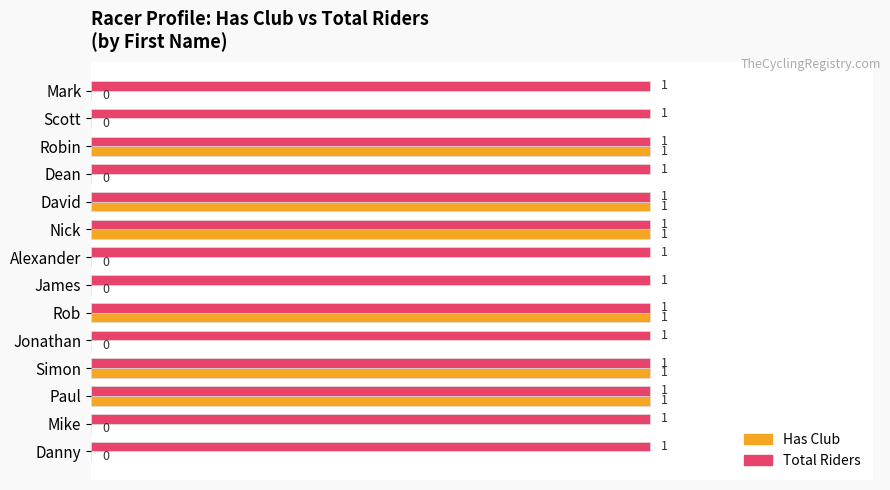

Which series has the largest total across all categories?

Total Riders